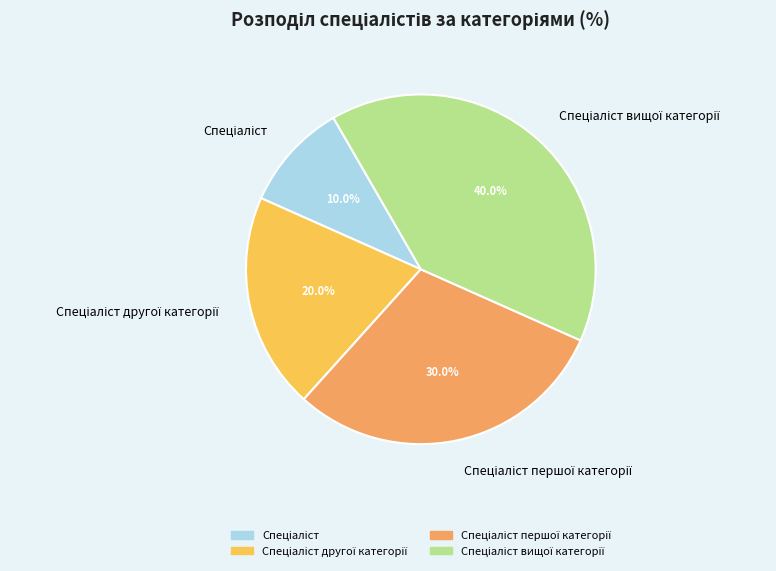

Is there a majority slice in this chart?

No